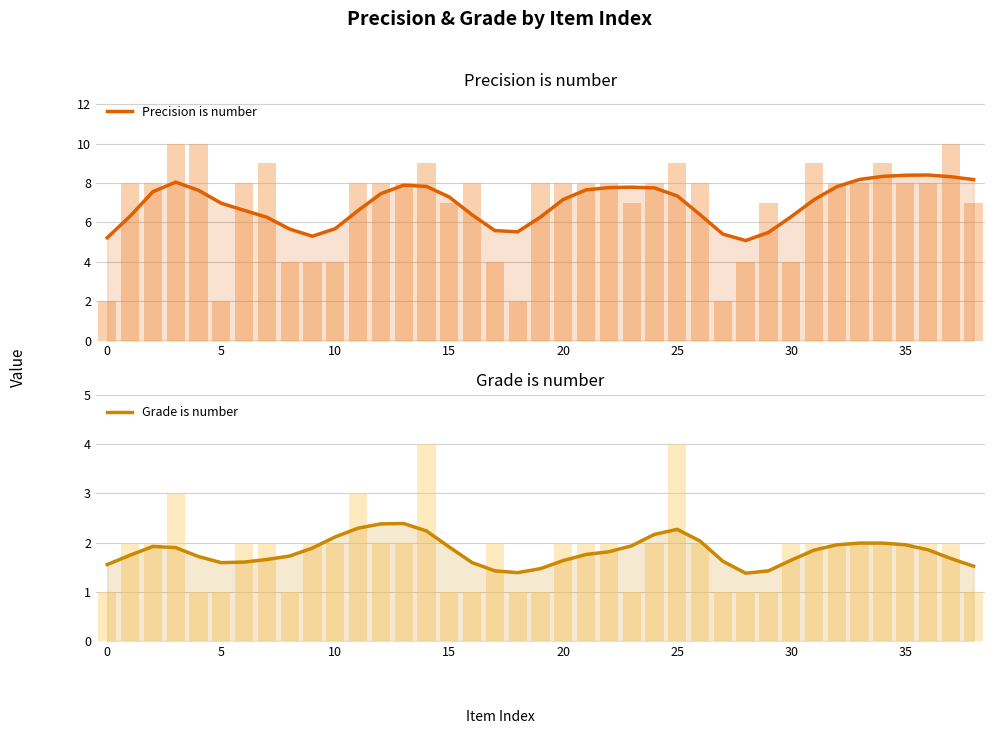

What is the highest value of the Grade is number series?

2.4